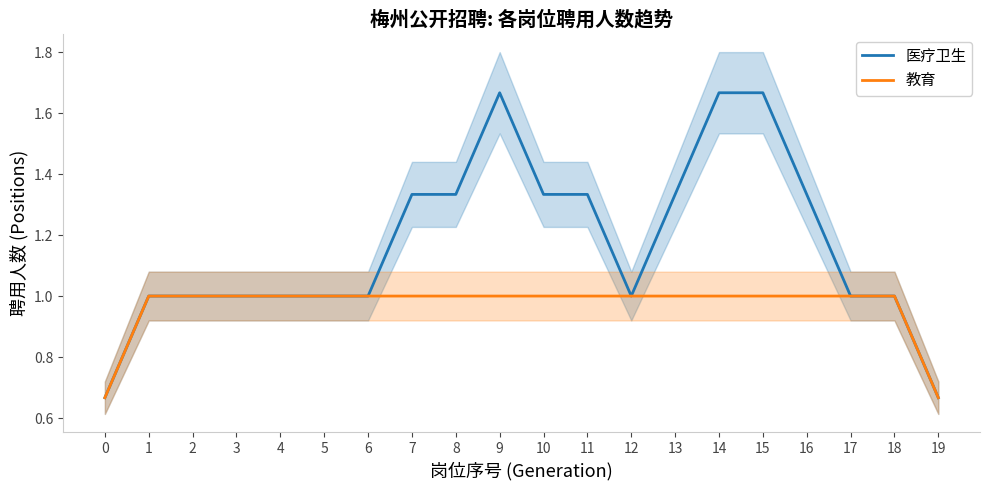

At which category does 医疗卫生 reach its first local peak?

9